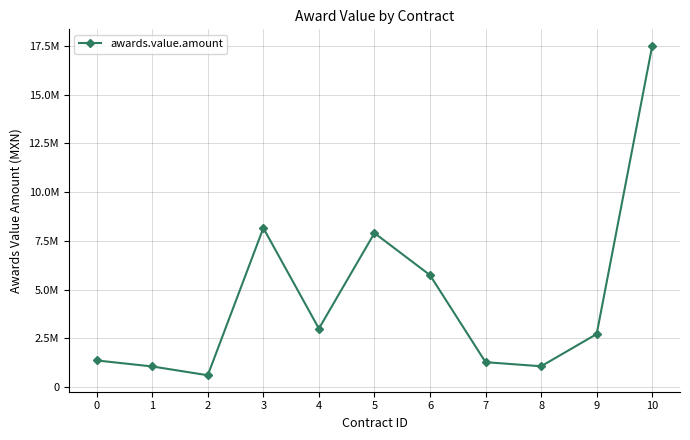

What is the difference between the second highest and minimum values?

7550321.0